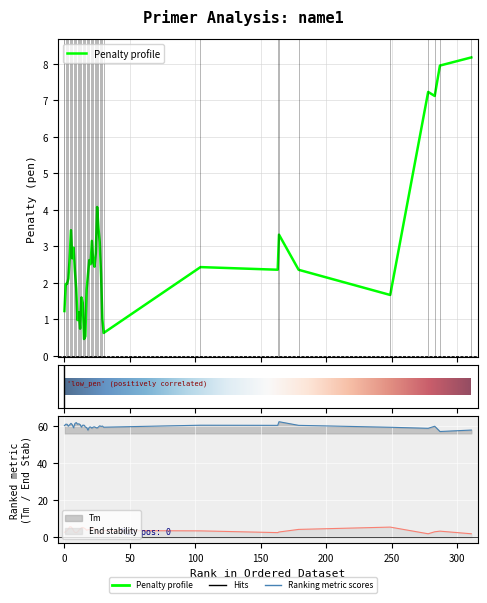

How many distinct data groups are displayed?

3